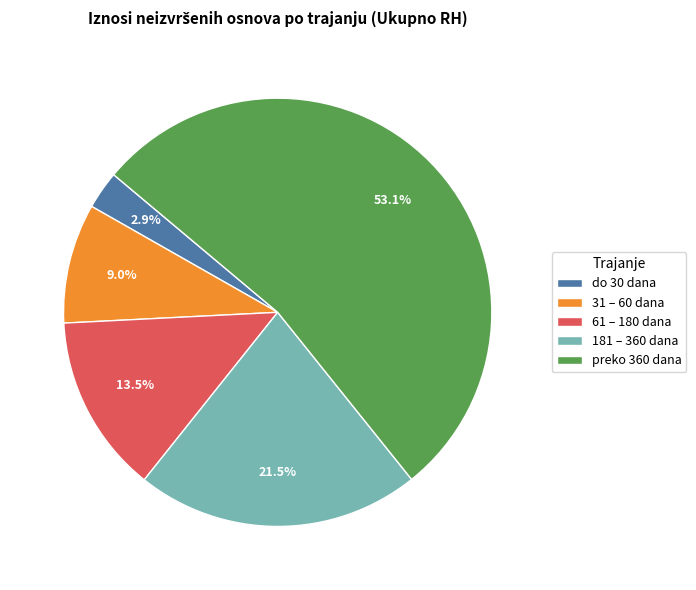

Count the number of slices in the pie.

5